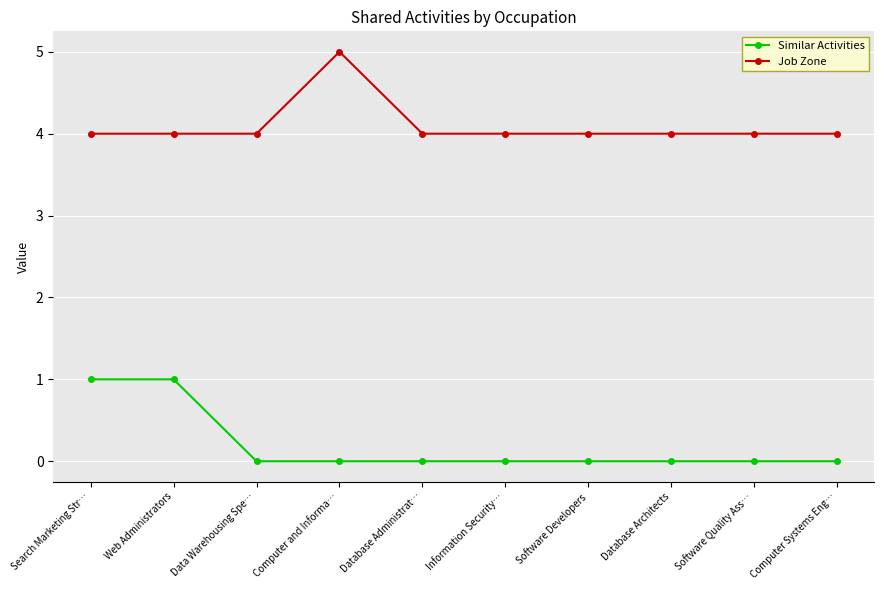

What is the total value across all series at Database Administrat…?

4